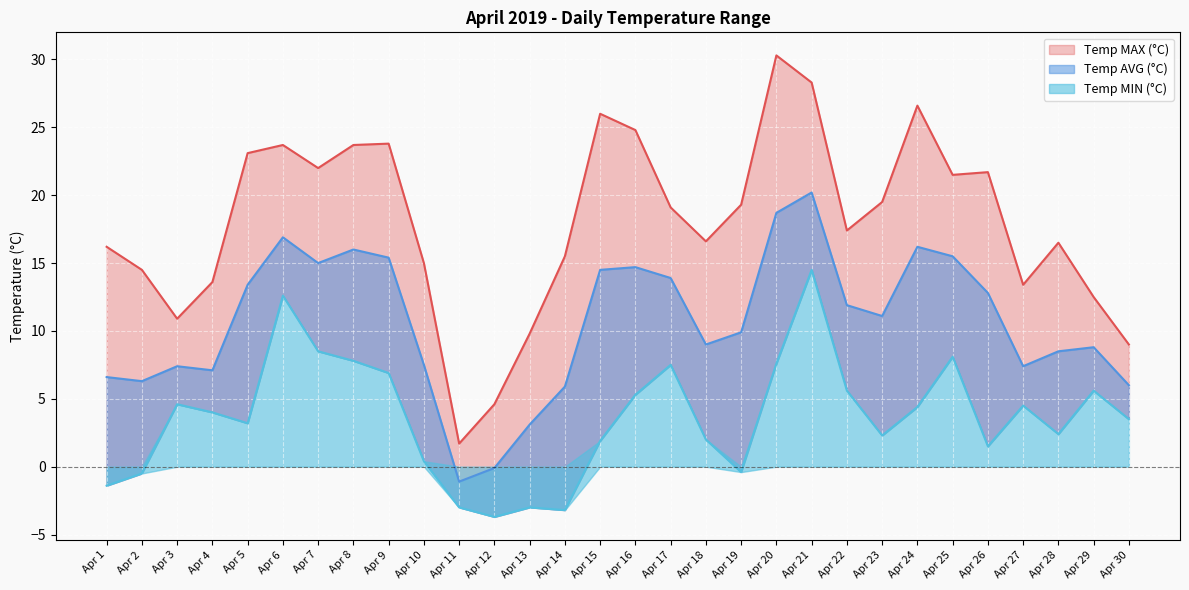

How many lines are shown in the chart?

3